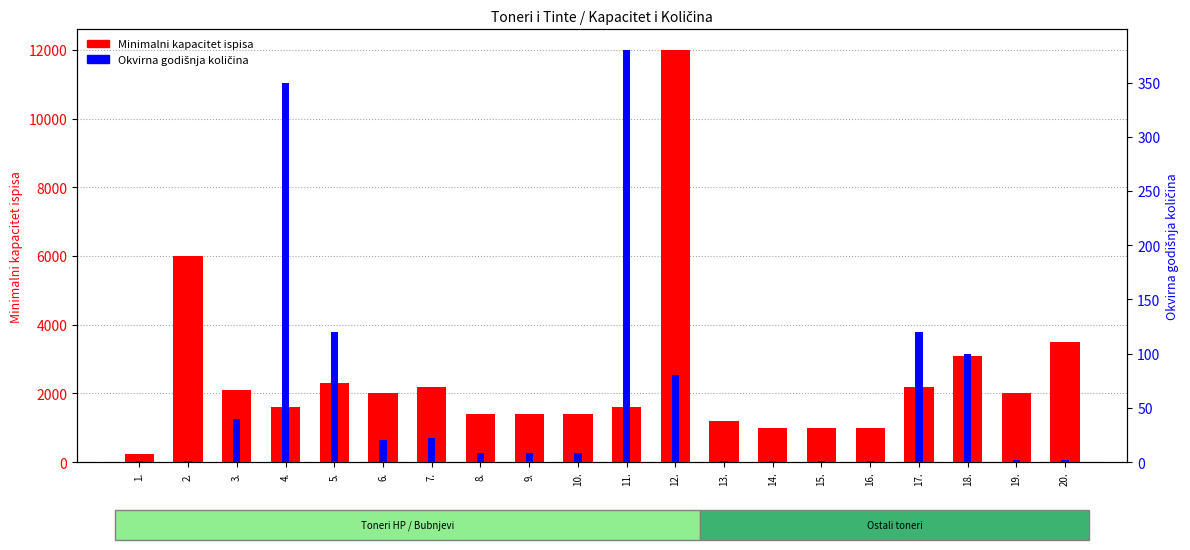

What is the difference between the highest and lowest values at 20.?

3498